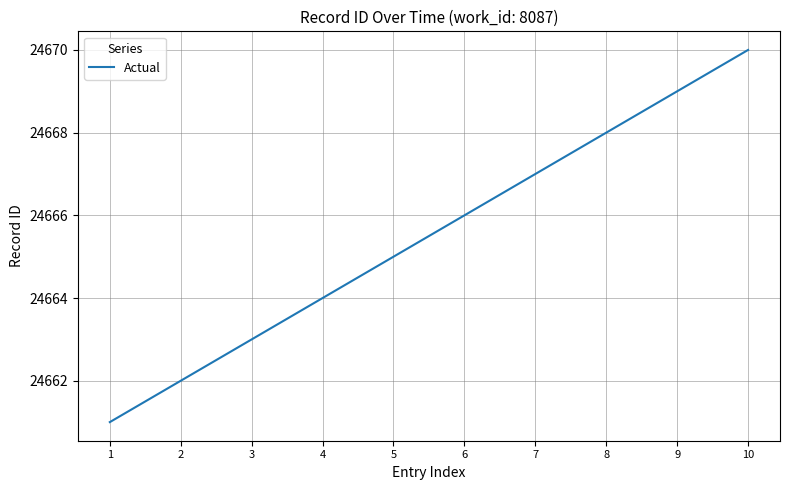

What is the greatest value displayed?

24670